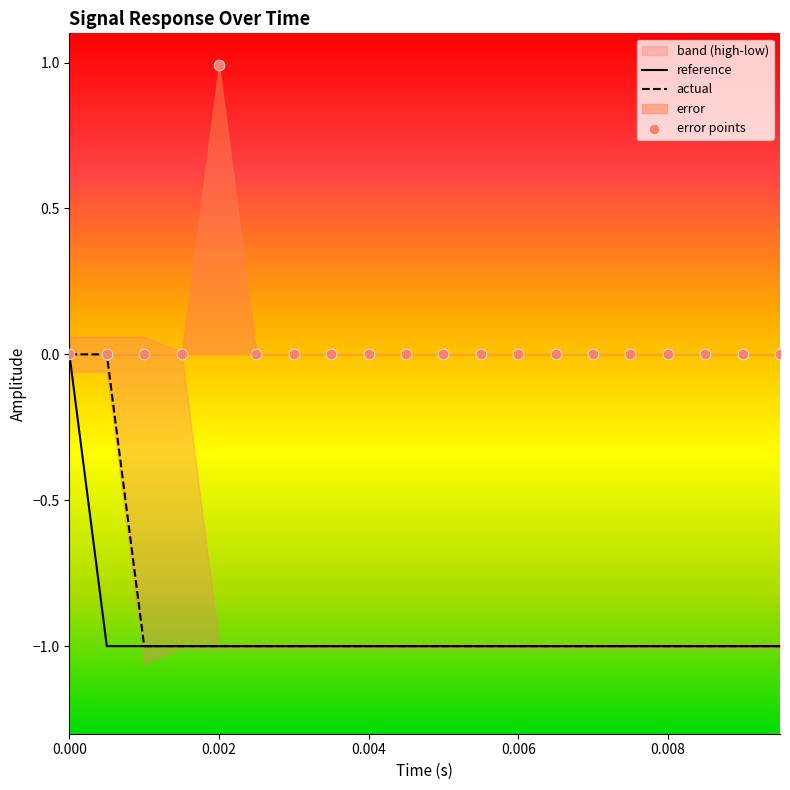

Which series has the largest total across all categories?

error points